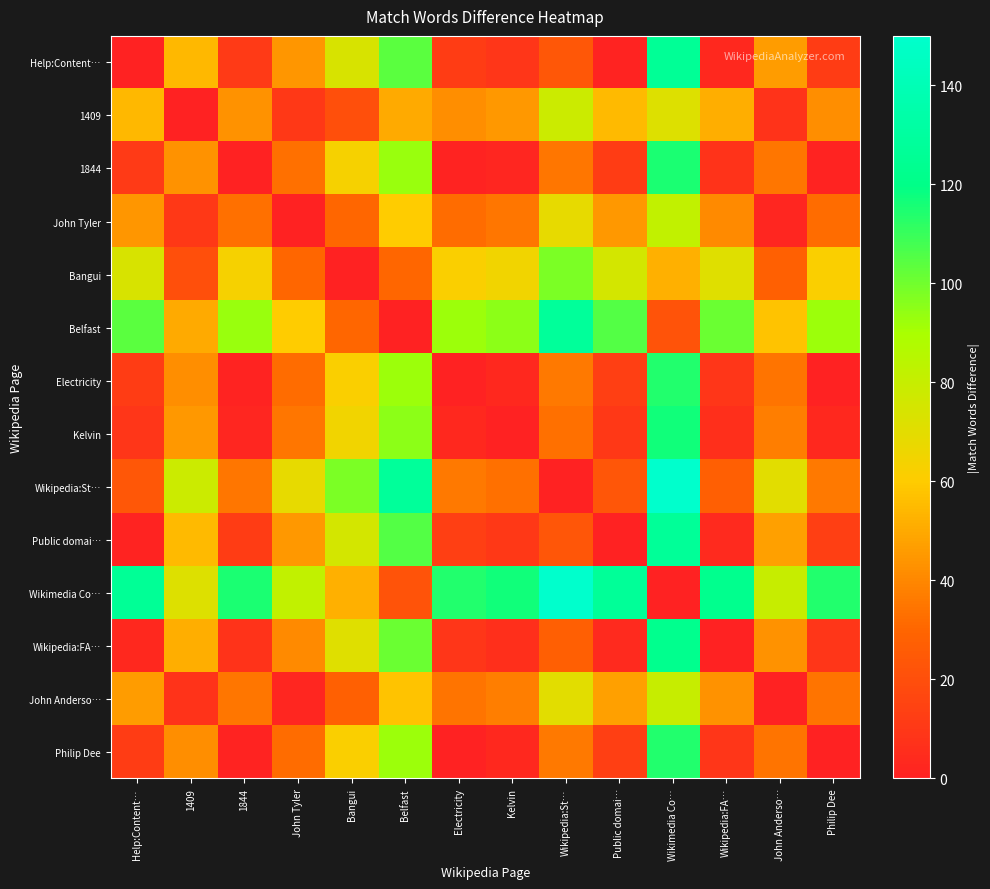

Which label corresponds to the smallest value in the chart?

Help:Content…